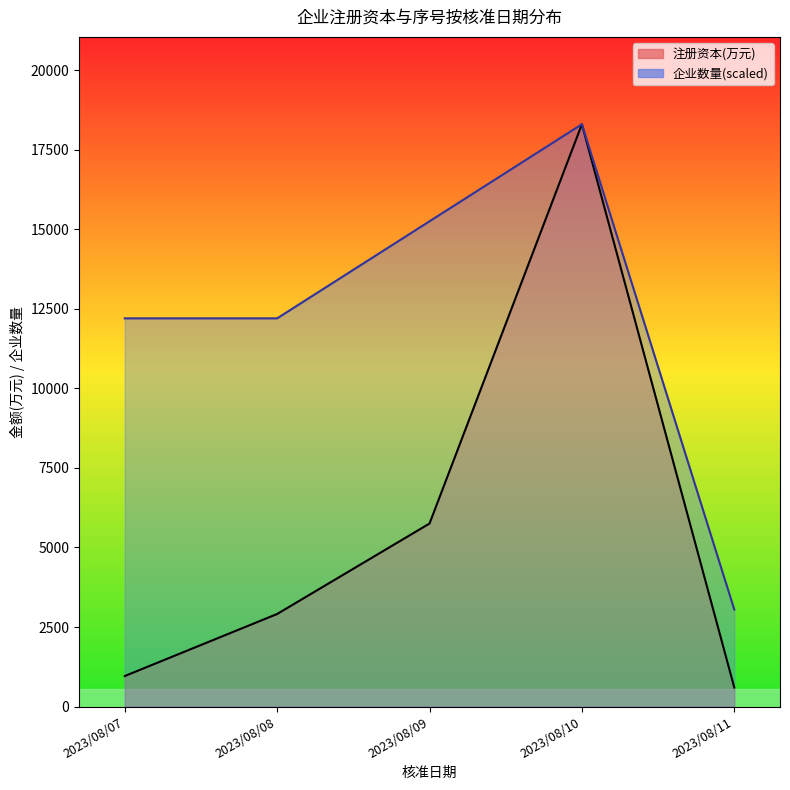

True or false: 注册资本(万元) has a value of 18301.0 at 2023/08/10.

True